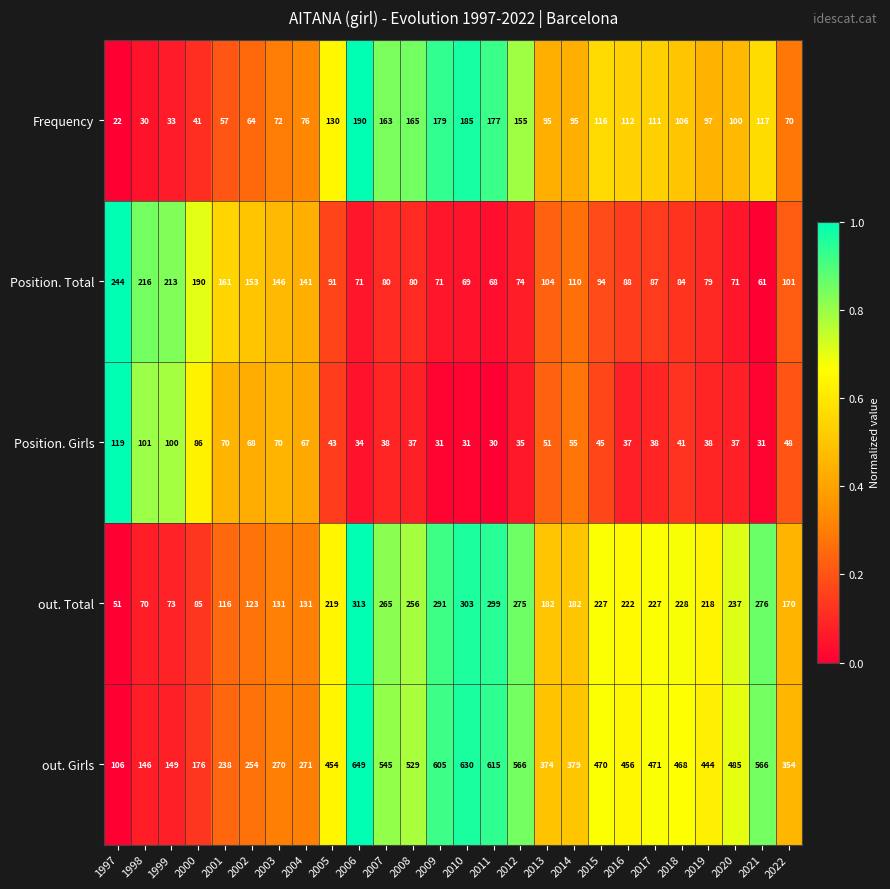

How many data points does each series have?

26